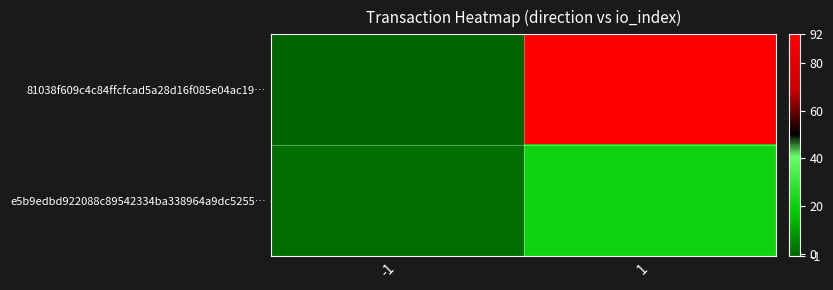

What is the smallest value displayed?

-1